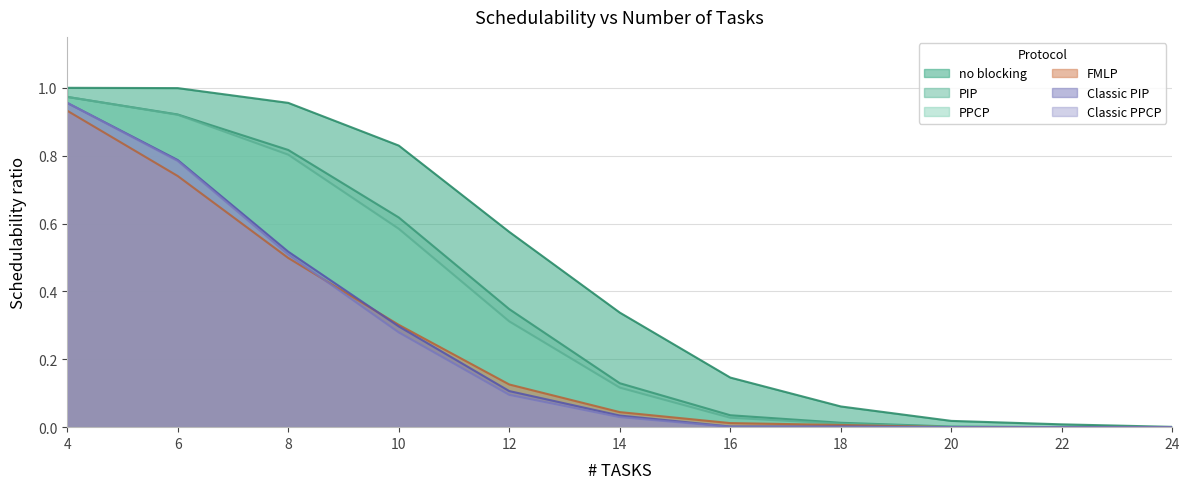

Is it true that no blocking equals 0.0 at 20?

True